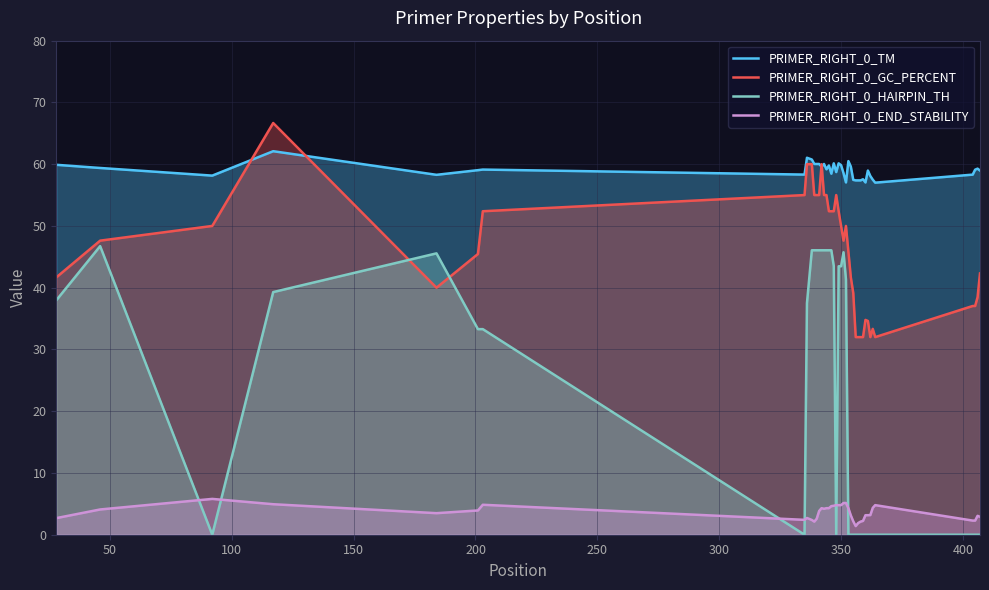

Reading left to right, transcribe all the data shown in this chart.

PRIMER_RIGHT_0_TM: 59.9	59.4	58.1	62.1	58.3	59.0	59.1	58.3	61.0	60.8	60.0	60.0	60.0	59.6	60.0	59.2	59.8	58.5	60.1	58.7	60.1	59.8	58.6	57.0	60.5	59.6	57.5	57.4	57.4	57.4	57.6	57.0	59.0	58.1	57.5	57.0	58.3	59.1	59.3	59.0
PRIMER_RIGHT_0_GC_PERCENT: 41.7	47.6	50.0	66.7	40.0	45.5	52.4	55.0	60.0	60.0	55.0	55.0	55.0	60.0	55.0	55.0	52.4	52.4	52.4	55.0	52.4	50.0	47.6	50.0	45.8	41.7	39.1	32.0	32.0	32.0	32.0	34.8	34.6	32.0	33.3	32.0	37.0	37.0	38.5	42.3
PRIMER_RIGHT_0_HAIRPIN_TH: 38.0	46.7	0.0	39.3	45.6	33.3	33.3	0.0	37.5	46.1	46.1	46.1	46.1	46.1	46.1	46.1	46.1	46.1	43.5	0.0	43.5	43.5	45.7	41.4	0.0	0.0	0.0	0.0	0.0	0.0	0.0	0.0	0.0	0.0	0.0	0.0	0.0	0.0	0.0	0.0
PRIMER_RIGHT_0_END_STABILITY: 2.7	4.1	5.8	4.9	3.5	3.9	4.8	2.4	2.7	2.4	2.1	2.6	3.9	4.3	4.2	4.3	4.3	4.6	4.7	4.8	4.8	4.8	5.1	5.1	4.3	3.1	2.2	1.4	1.9	2.1	2.2	3.2	3.2	3.2	4.3	4.8	2.3	2.3	3.1	2.9